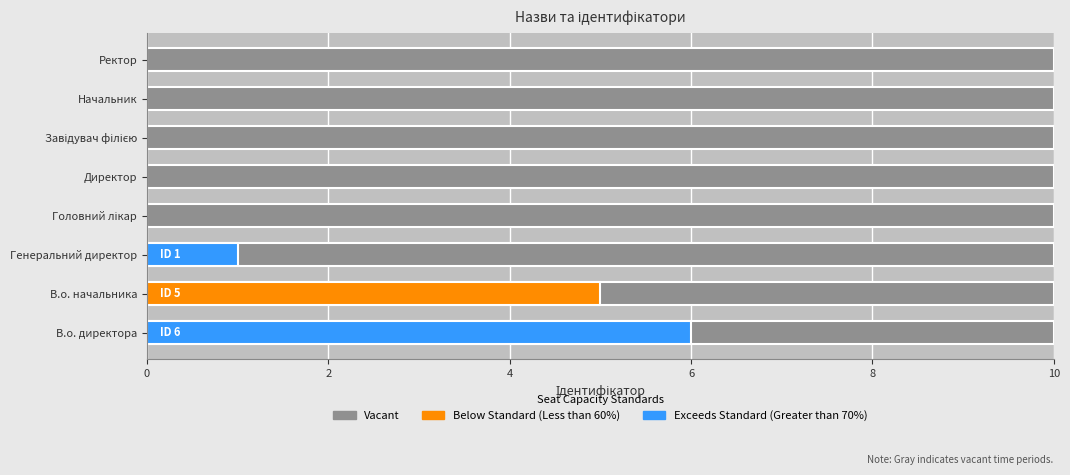

What is the smallest value displayed?

1